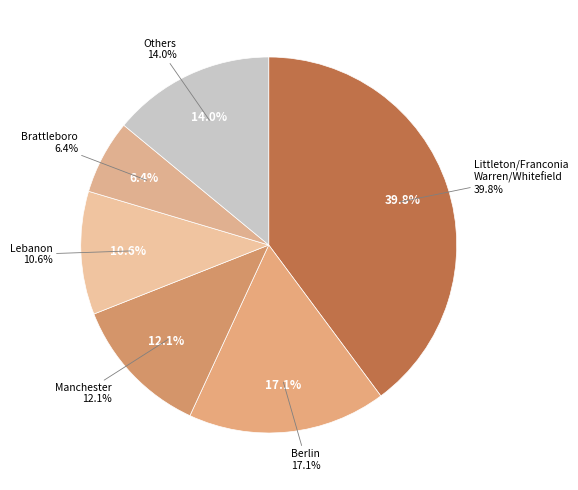

The Littleton/Franconia/Warren/Whitefield/Woodsville slice represents 40% of the pie. True or false?

True